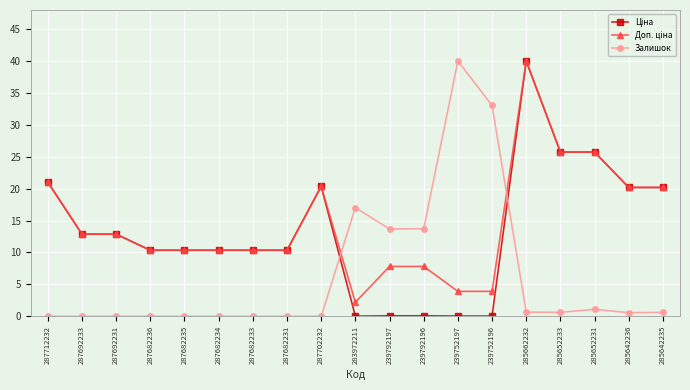

At how many categories does at least one series exceed 7?

19